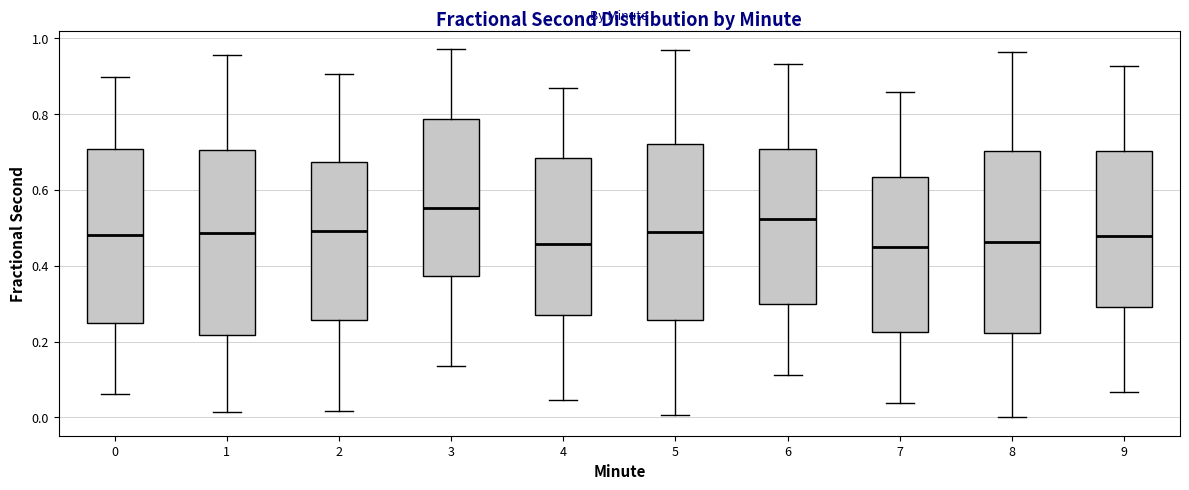

Reading left to right, transcribe this box plot: for each box, give where its median line is, the range the box spans, and where its two whiskers end, as read against the y-axis. The values are not printed on the chart, so give them approximately, as read against the axis.

0: median 0.48, box 0.24 to 0.70, whiskers 0.06 to 0.90
1: median 0.48, box 0.22 to 0.70, whiskers 0.02 to 0.96
2: median 0.50, box 0.26 to 0.68, whiskers 0.02 to 0.90
3: median 0.56, box 0.38 to 0.78, whiskers 0.14 to 0.98
4: median 0.46, box 0.28 to 0.68, whiskers 0.04 to 0.86
5: median 0.48, box 0.26 to 0.72, whiskers 0.00 to 0.98
6: median 0.52, box 0.30 to 0.70, whiskers 0.12 to 0.94
7: median 0.44, box 0.22 to 0.64, whiskers 0.04 to 0.86
8: median 0.46, box 0.22 to 0.70, whiskers 0.00 to 0.96
9: median 0.48, box 0.30 to 0.70, whiskers 0.06 to 0.92